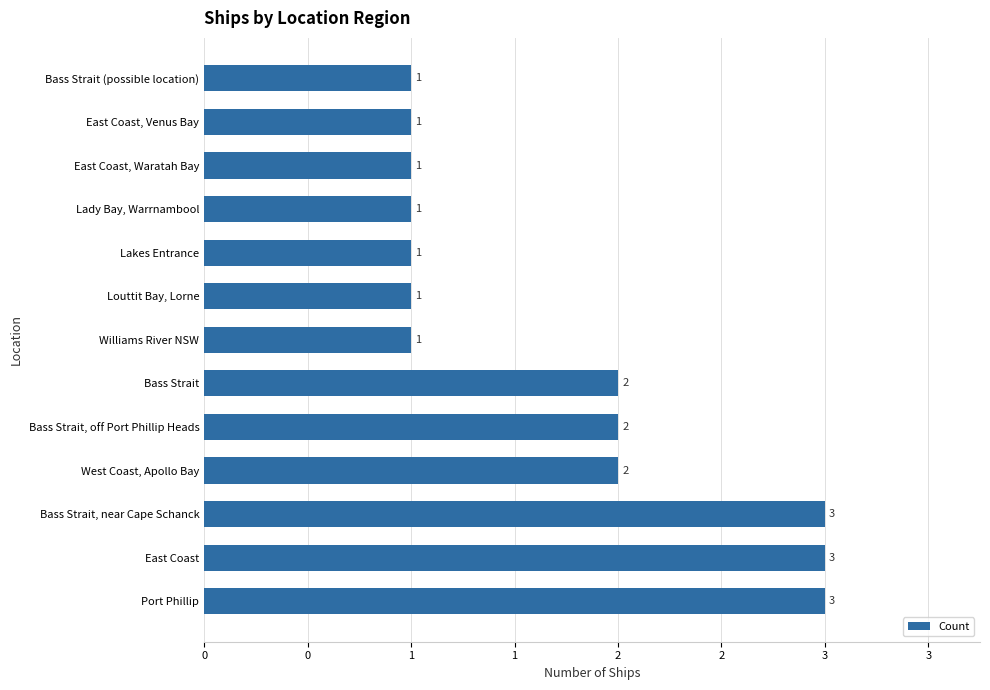

Does the chart contain any negative values?

No